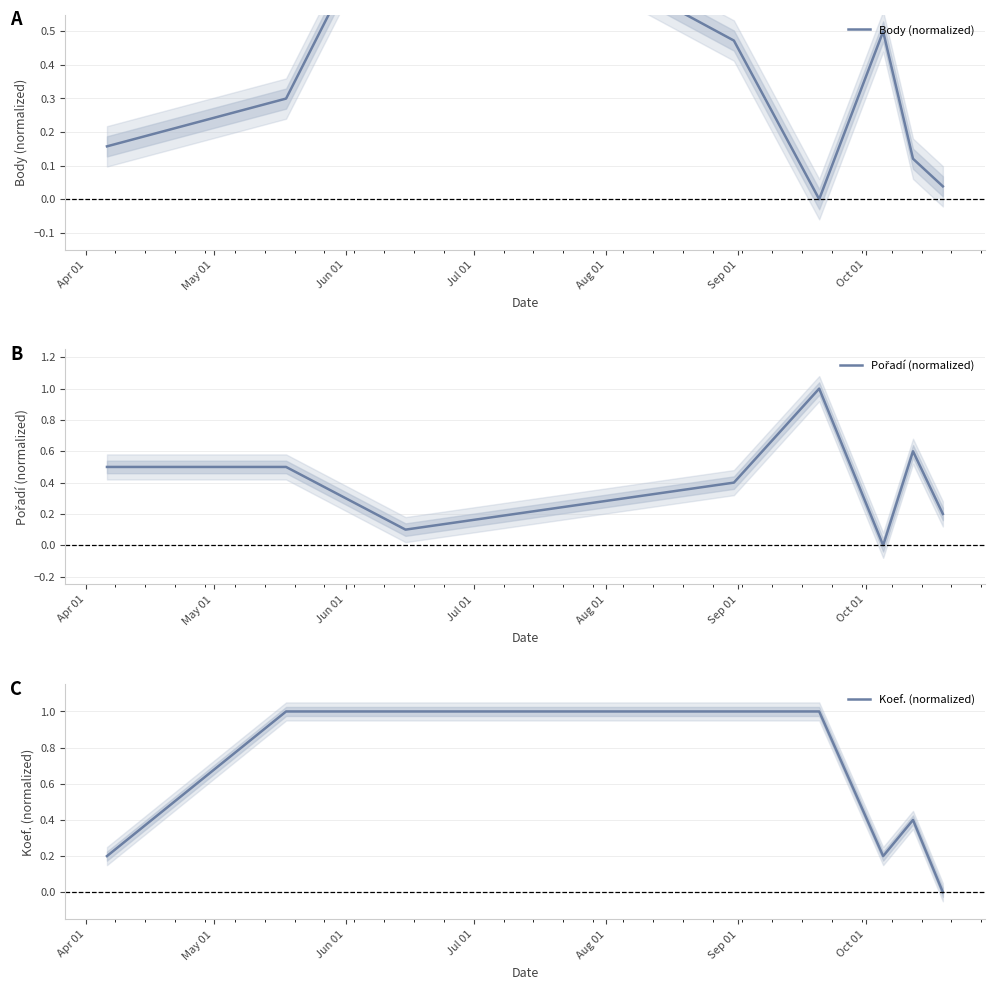

Rank the series by their average value, from highest to lowest.

Koef. (normalized), Pořadí (normalized), Body (normalized)